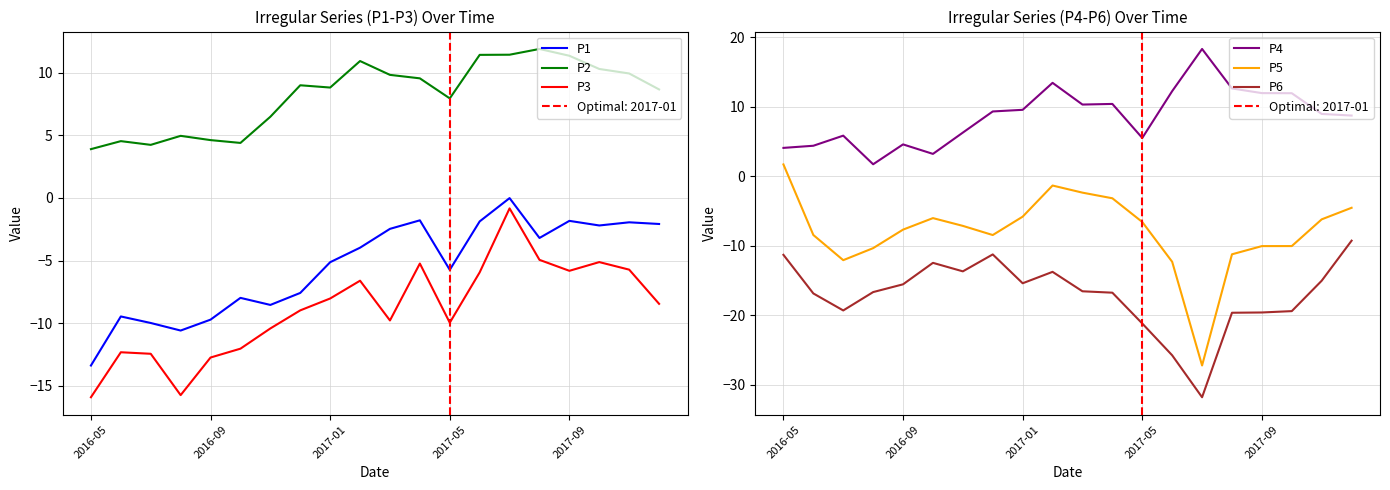

True or false: P3 and P2 intersect in this chart.

False